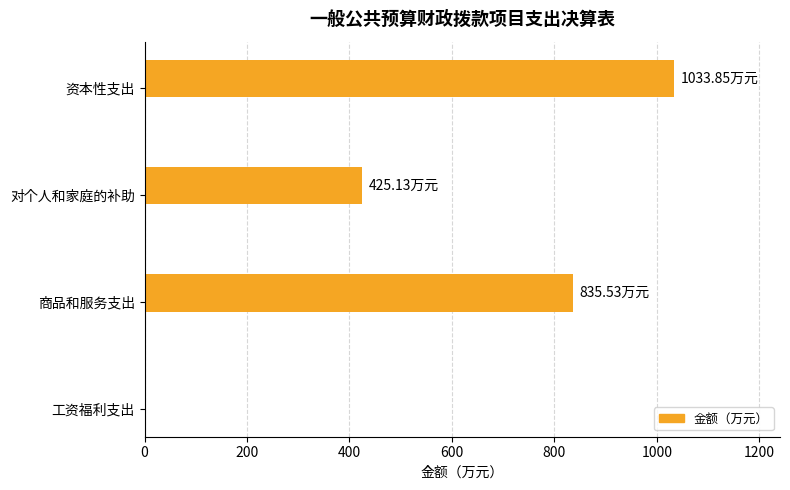

What is the ratio of the value at 商品和服务支出 to the value at 资本性支出?

0.8